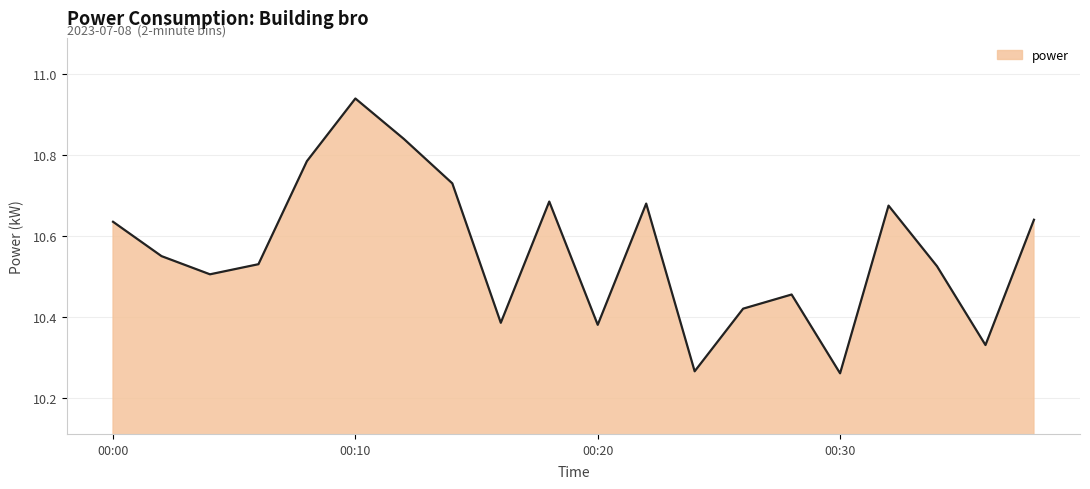

What is the difference between the maximum and minimum values?

0.7